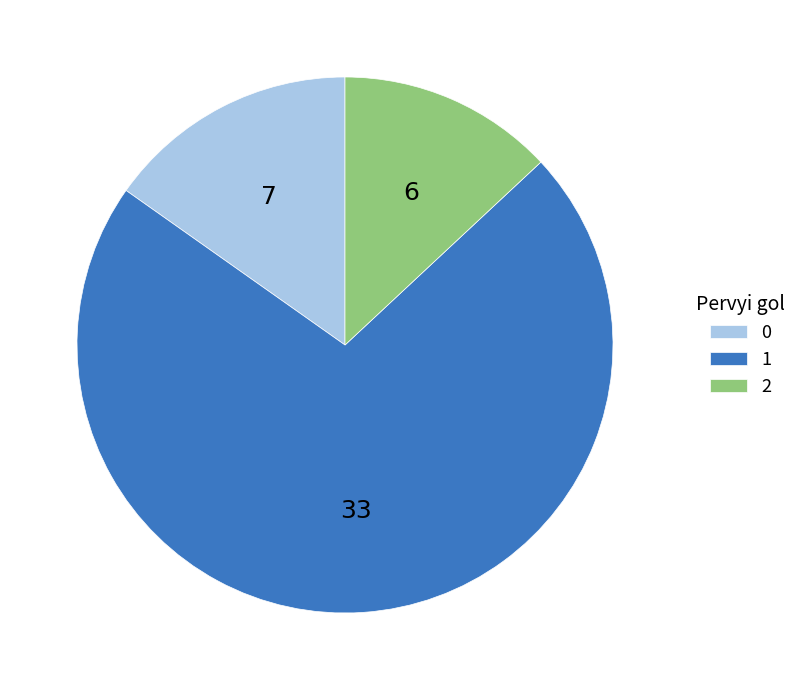

What is the smallest slice in the pie chart?

2